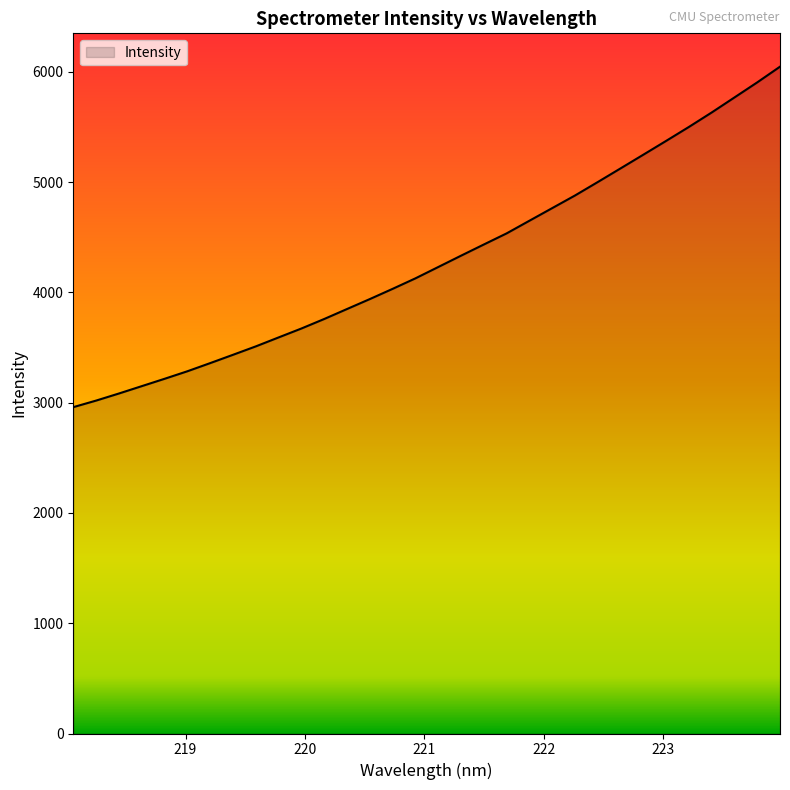

What is the minimum value shown in the chart?

2959.2